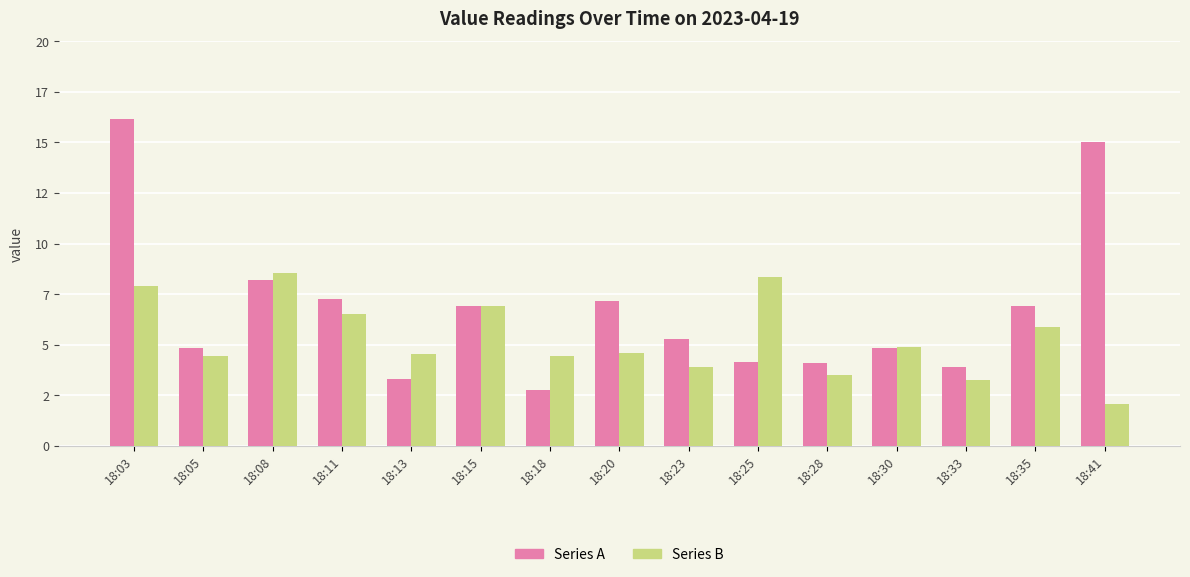

The value of Series B at 18:15 is 4.4. True or false?

False